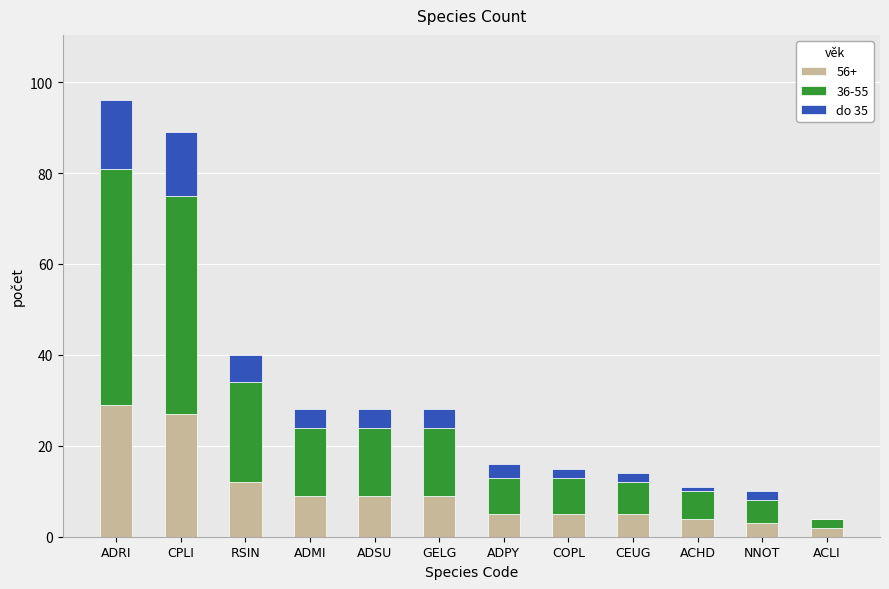

The value of 56+ at RSIN is 12. True or false?

True